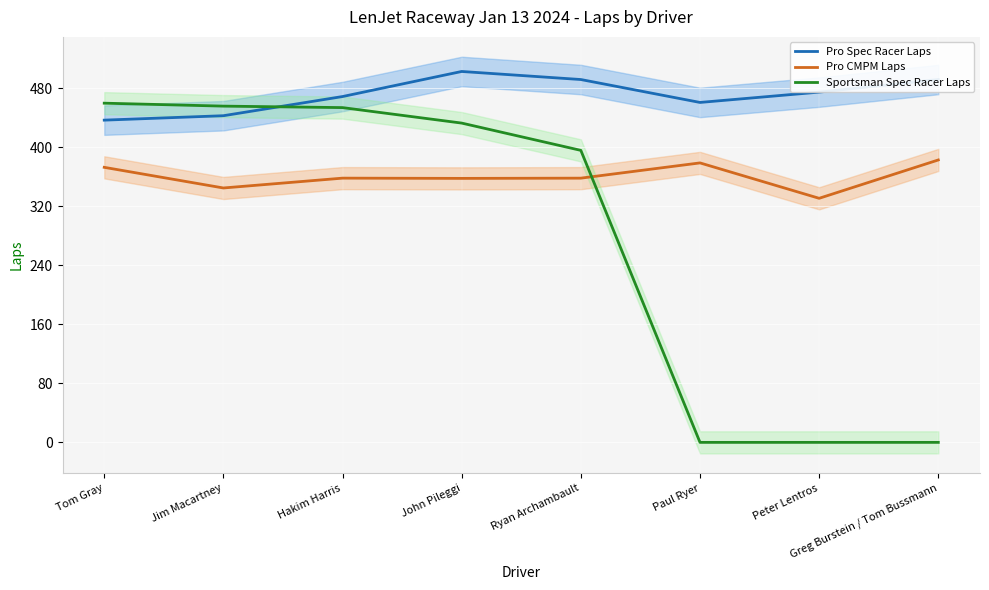

What is the maximum value for Pro CMPM Laps?

383.0